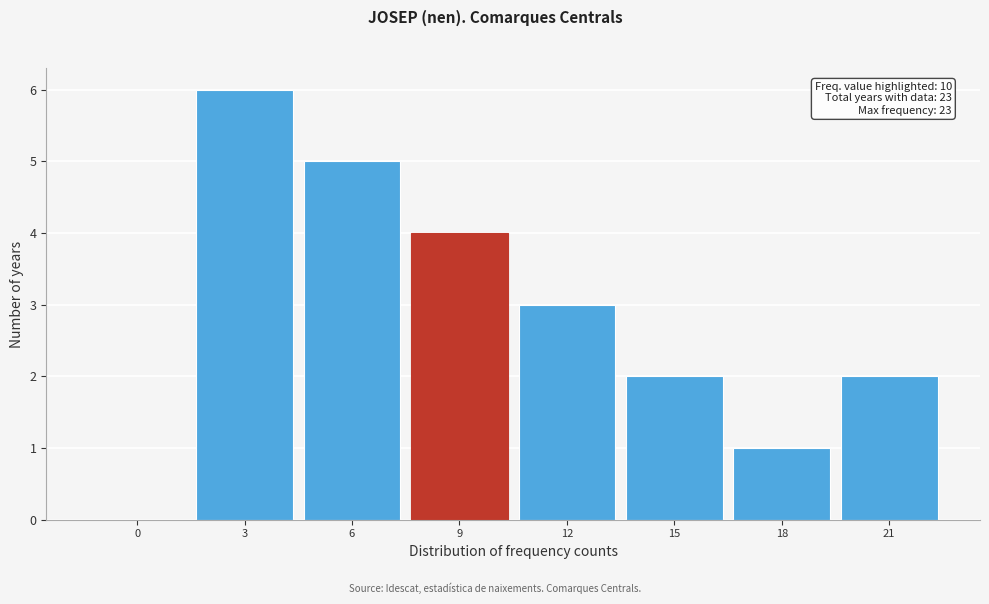

Reading right to left, list all the values displayed in this chart.

21=2	18=1	15=2	12=3	9=4	6=5	3=6	0=0